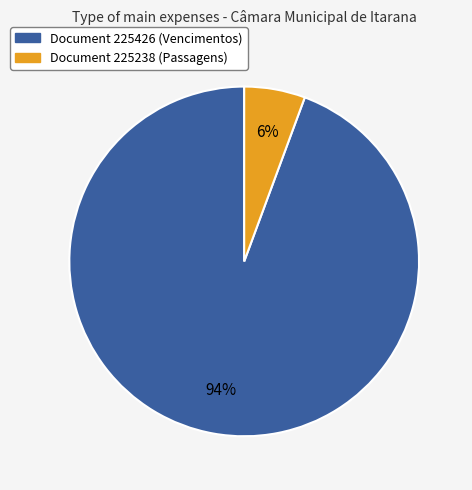

To the nearest percent, what is the average slice percentage?

50%